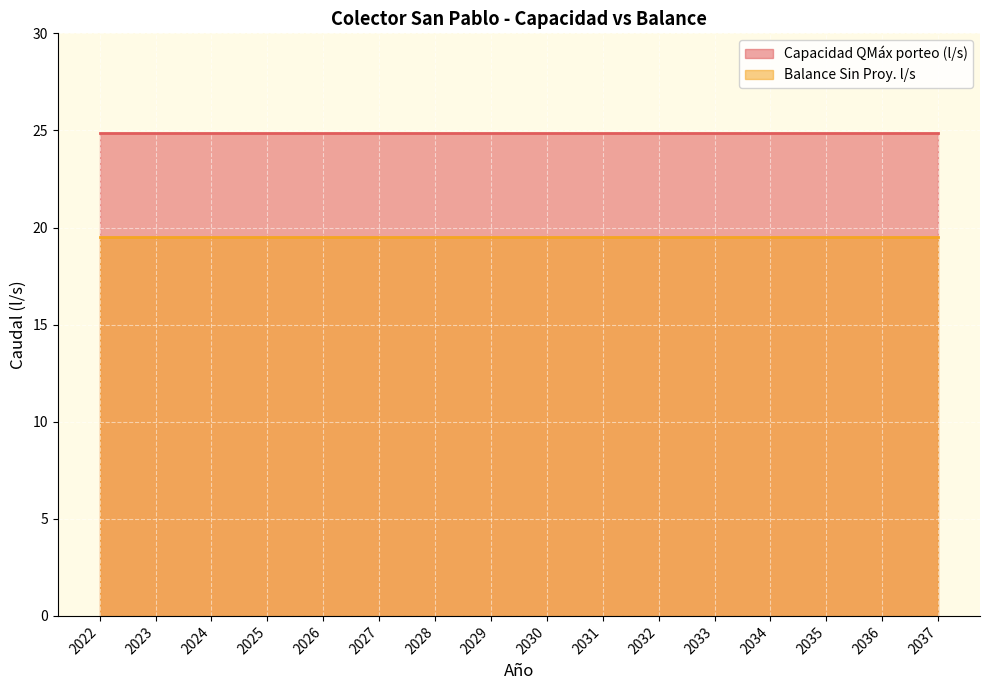

The value of Capacidad QMáx porteo (l/s) at 2033 is 24.9. True or false?

True